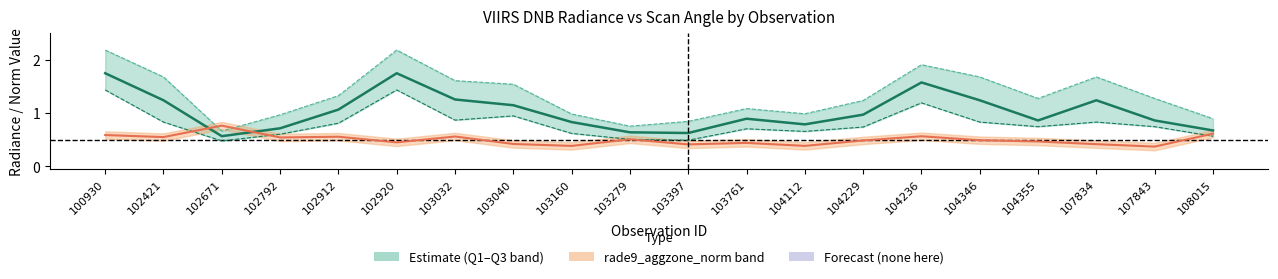

What is the greatest value displayed?

2.2